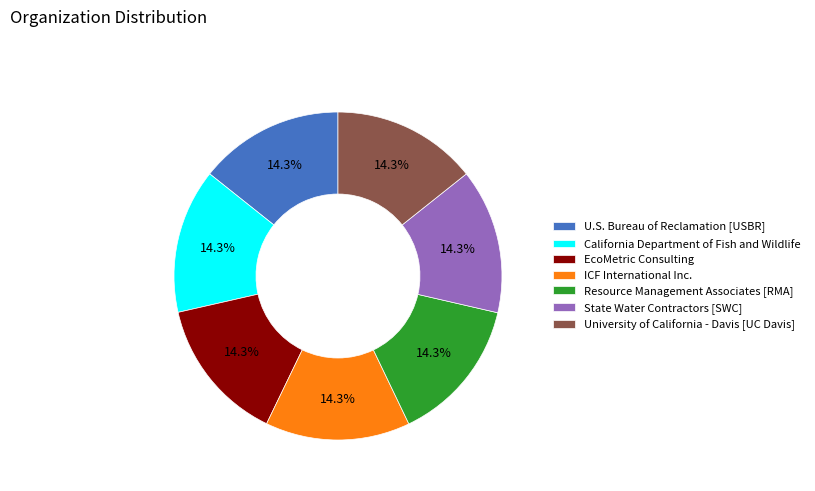

Do ICF International Inc. and State Water Contractors [SWC] together represent more than half of the pie?

No